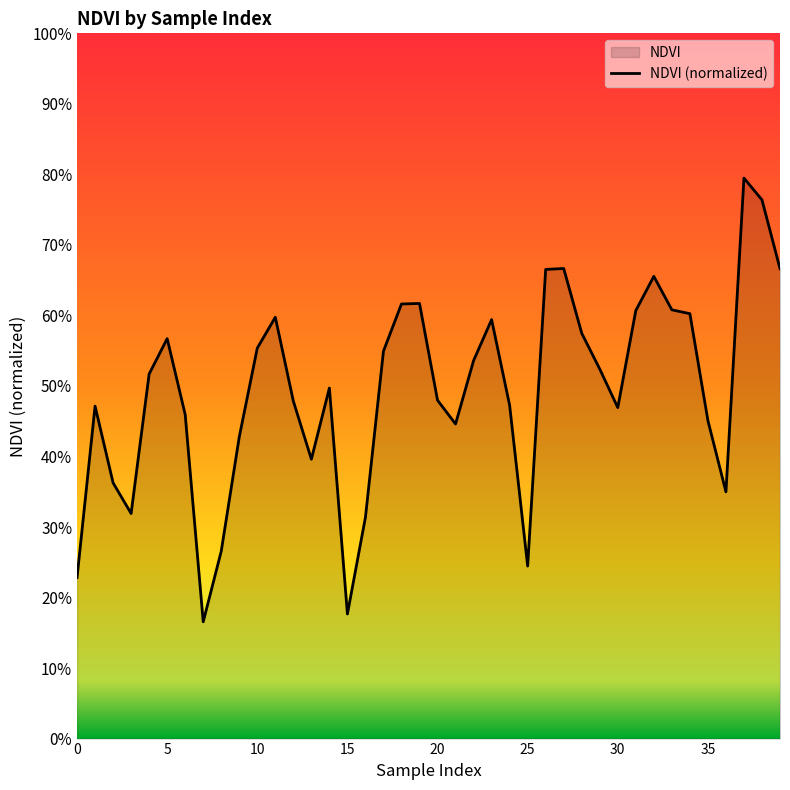

The chart shows a value of 0.3 at 38. True or false?

False